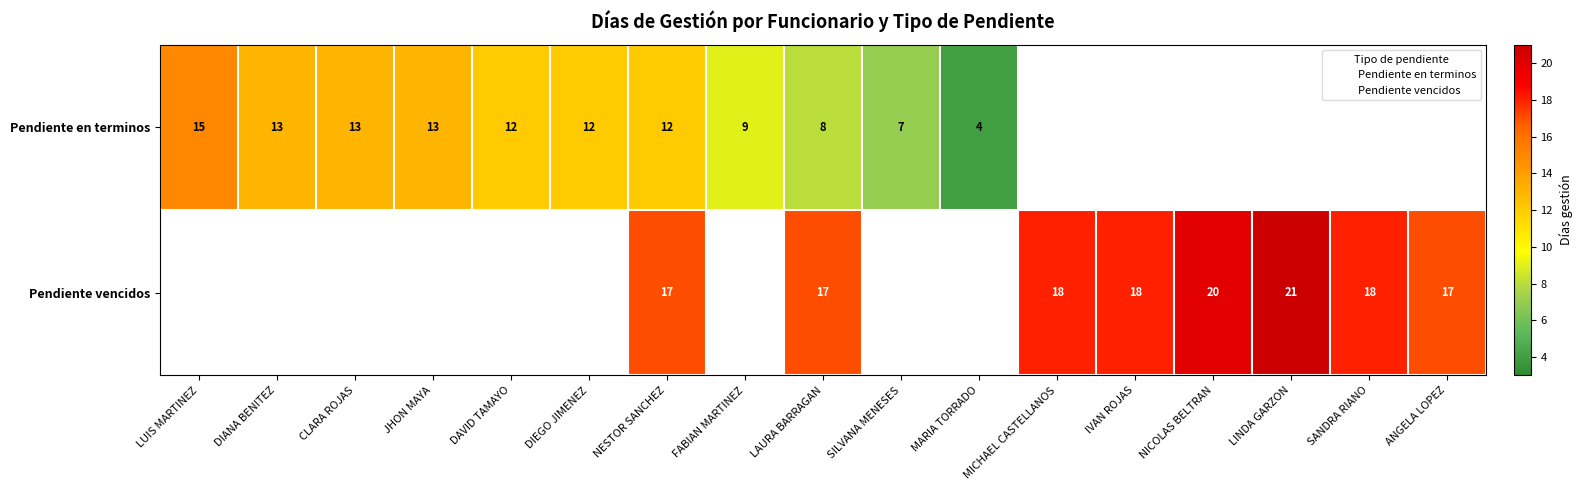

How many data points does each series have?

17